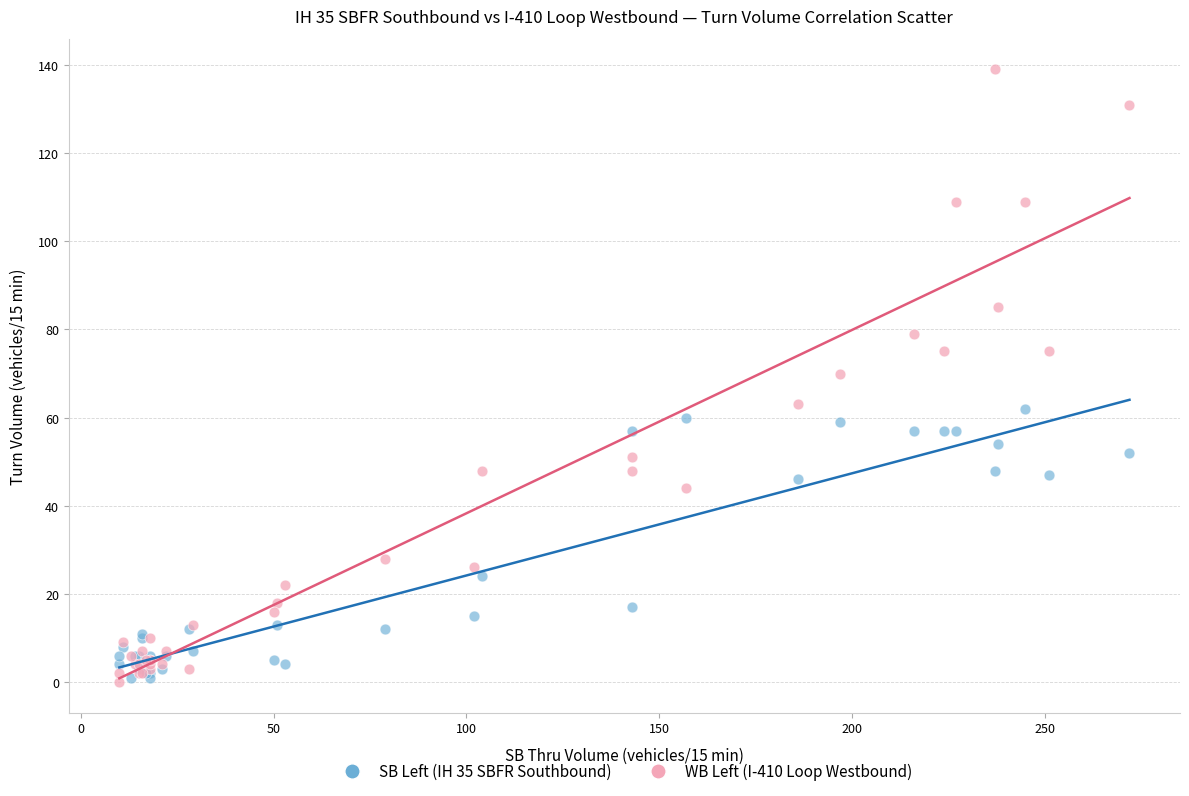

What are all the series names shown in the legend?

SB Left (IH 35 SBFR Southbound), WB Left (I-410 Loop Westbound)